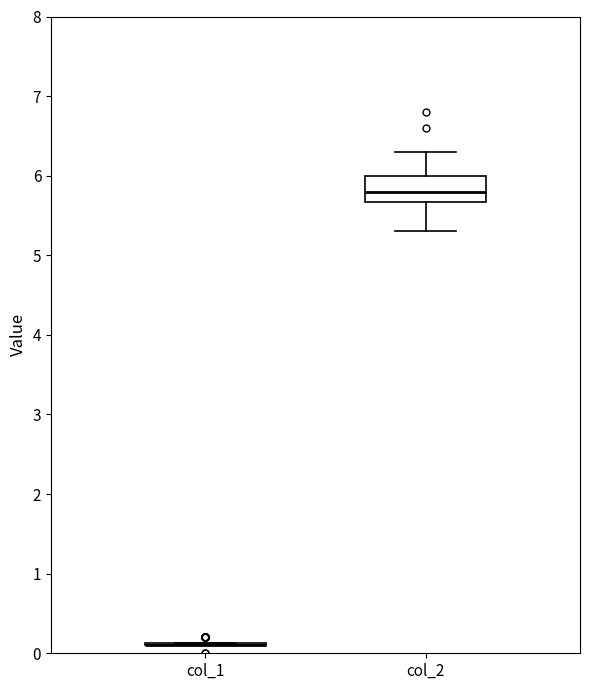

Reading left to right, read every box against the y-axis: the position of its median line, the range the box covers, and the ends of its whiskers. The values are not printed on the chart, so give them approximately, as read against the axis.

col_1: box collapsed to a line at 0.1, whiskers 0.1 to 0.1
col_2: median 5.8, box 5.7 to 6.0, whiskers 5.3 to 6.3